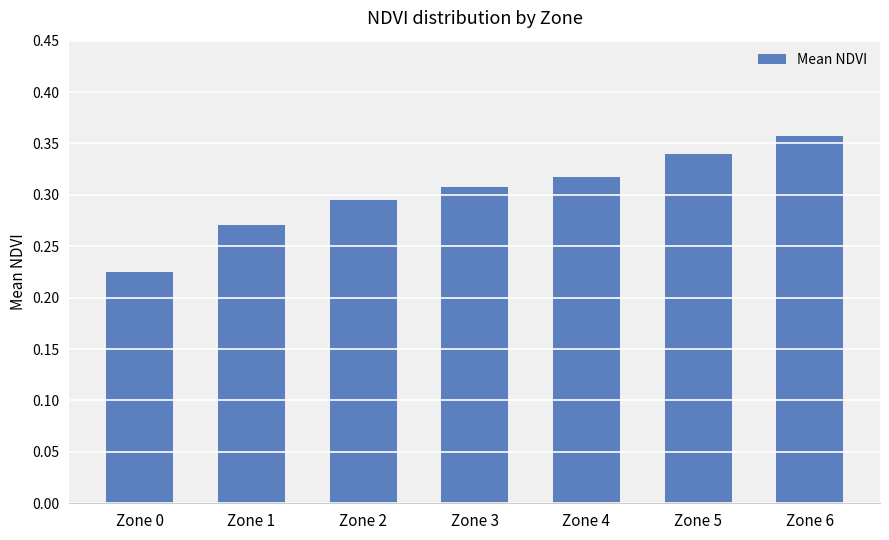

Are the bars horizontal?

No